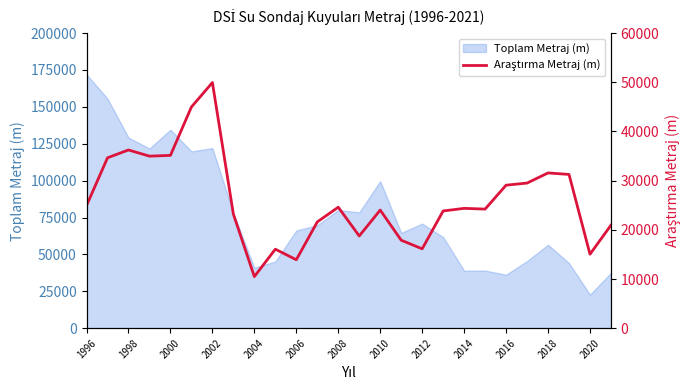

The value of Toplam Metraj (m) at 1996 is 115685. True or false?

False